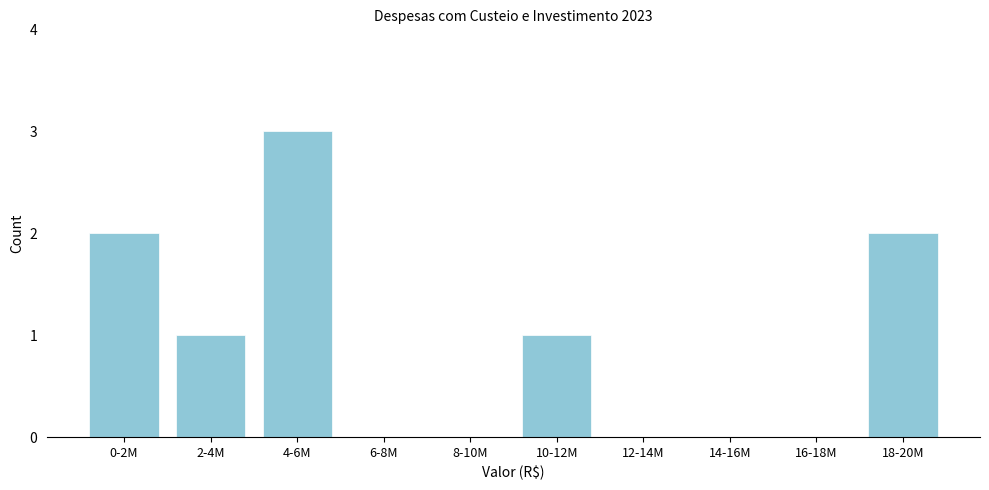

Reading left to right, extract all data points from this chart.

0-2M=2	2-4M=1	4-6M=3	6-8M=0	8-10M=0	10-12M=1	12-14M=0	14-16M=0	16-18M=0	18-20M=2